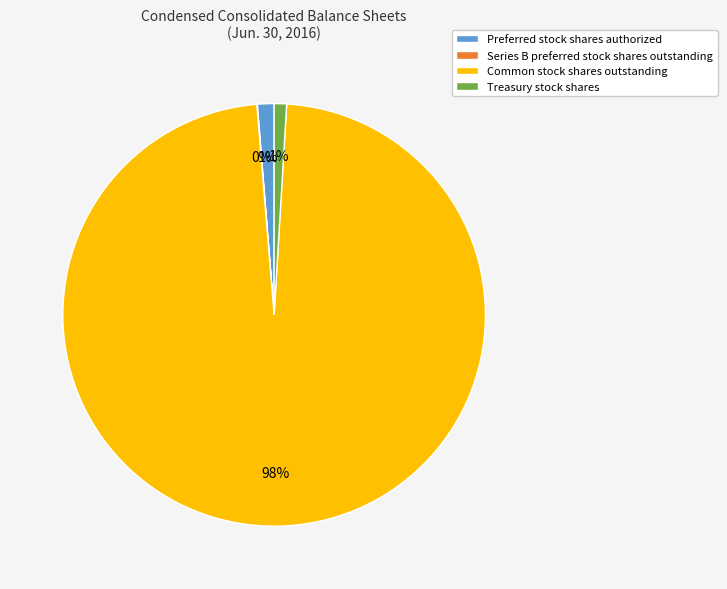

Is the sum of Common stock shares outstanding and Preferred stock shares authorized greater than half?

Yes